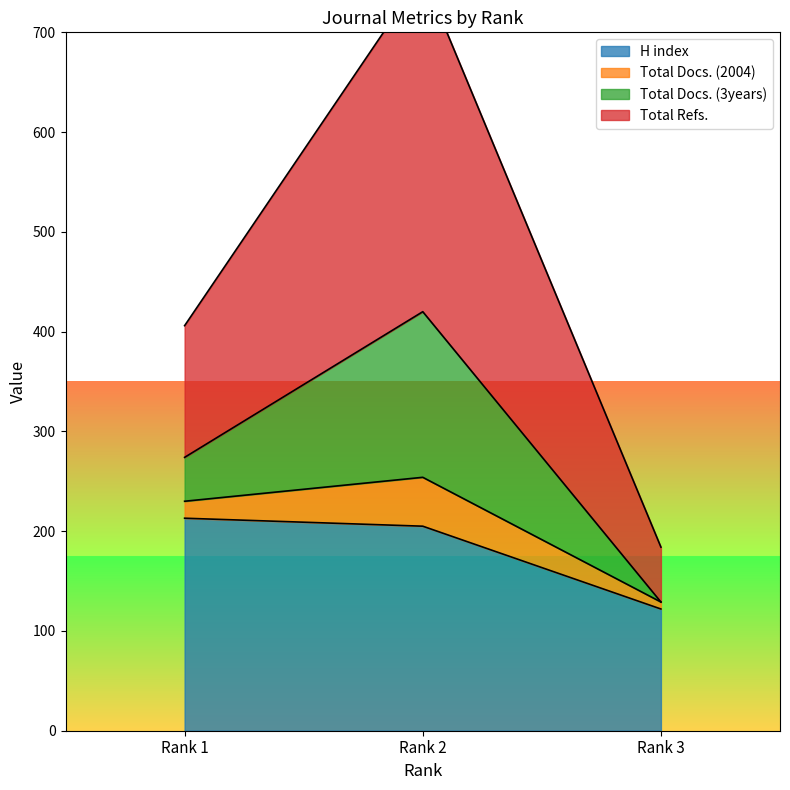

Which category has the lowest value in the H index series?

Rank 3